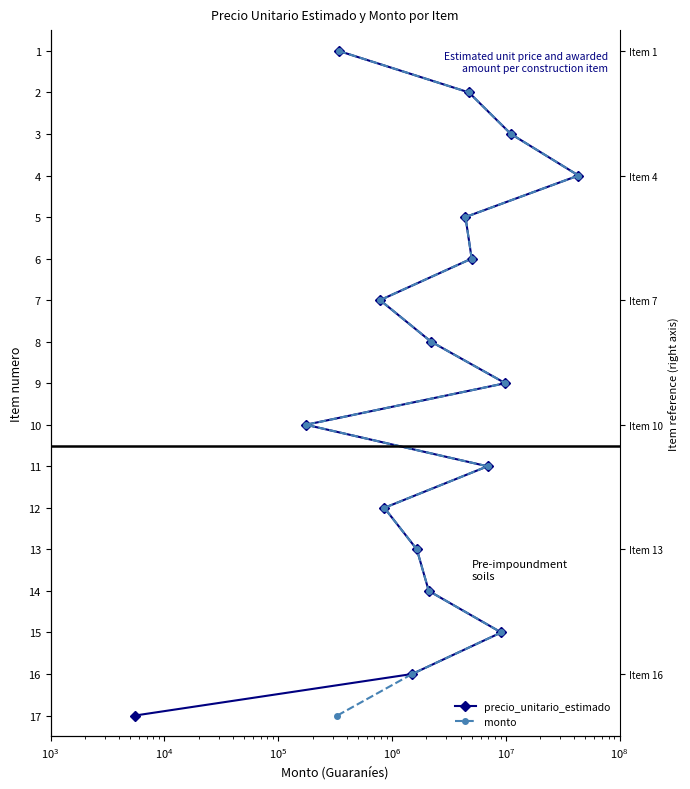

Is this an area chart (filled region under the line)?

No